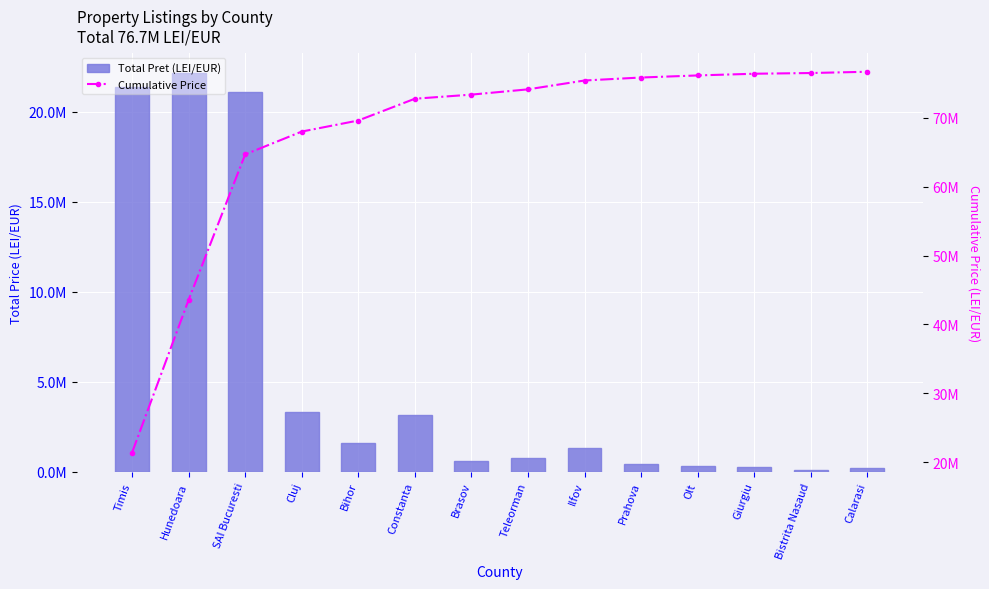

Is it true that Cumulative Price equals 11219499.7 at Hunedoara?

False